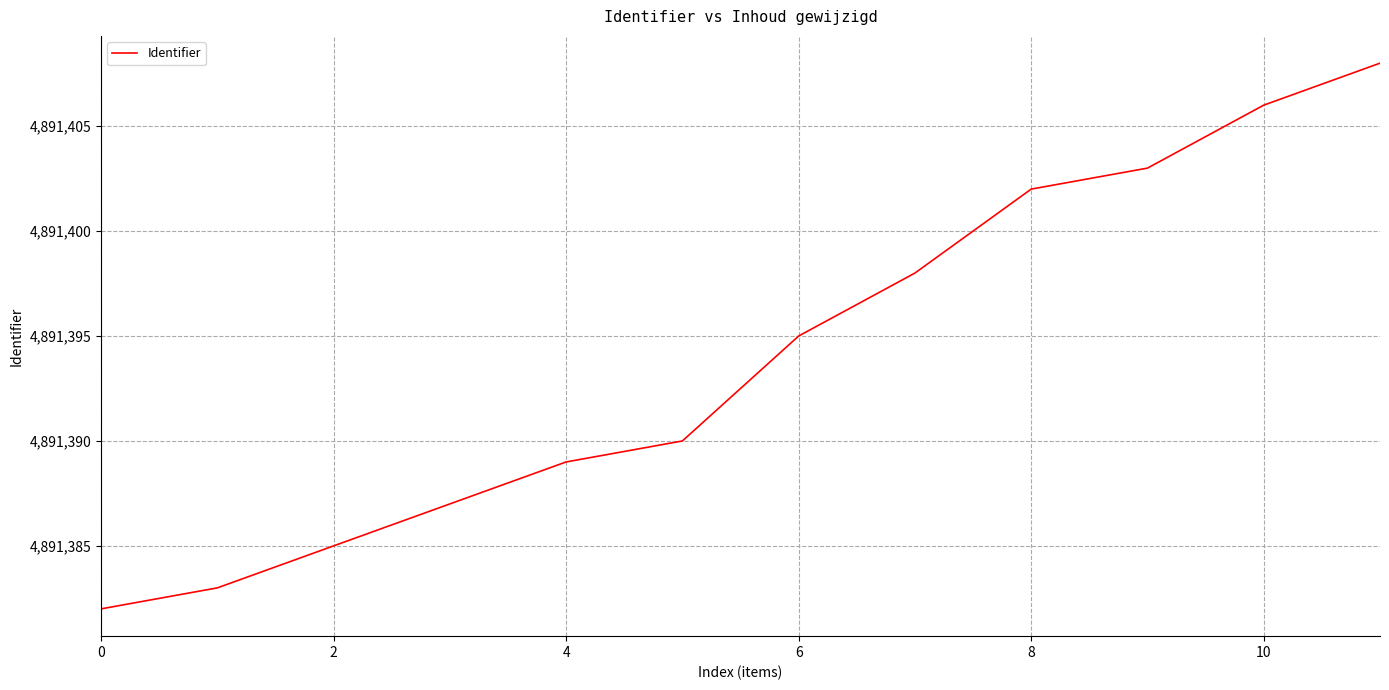

What is the minimum value shown in the chart?

4891382